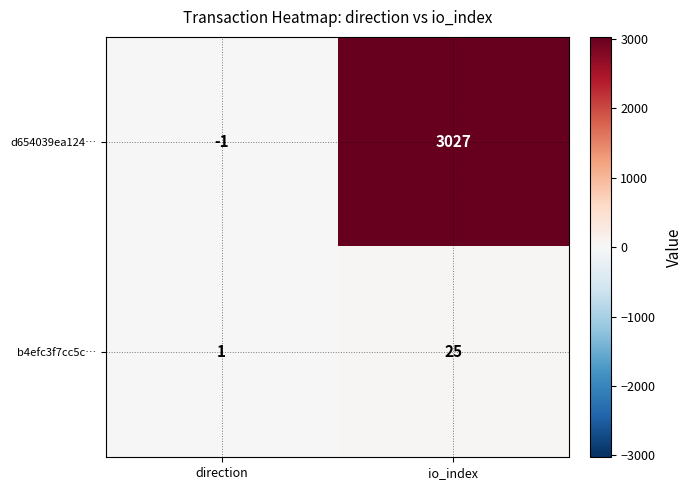

What is the spread (max minus min) of values at direction?

2